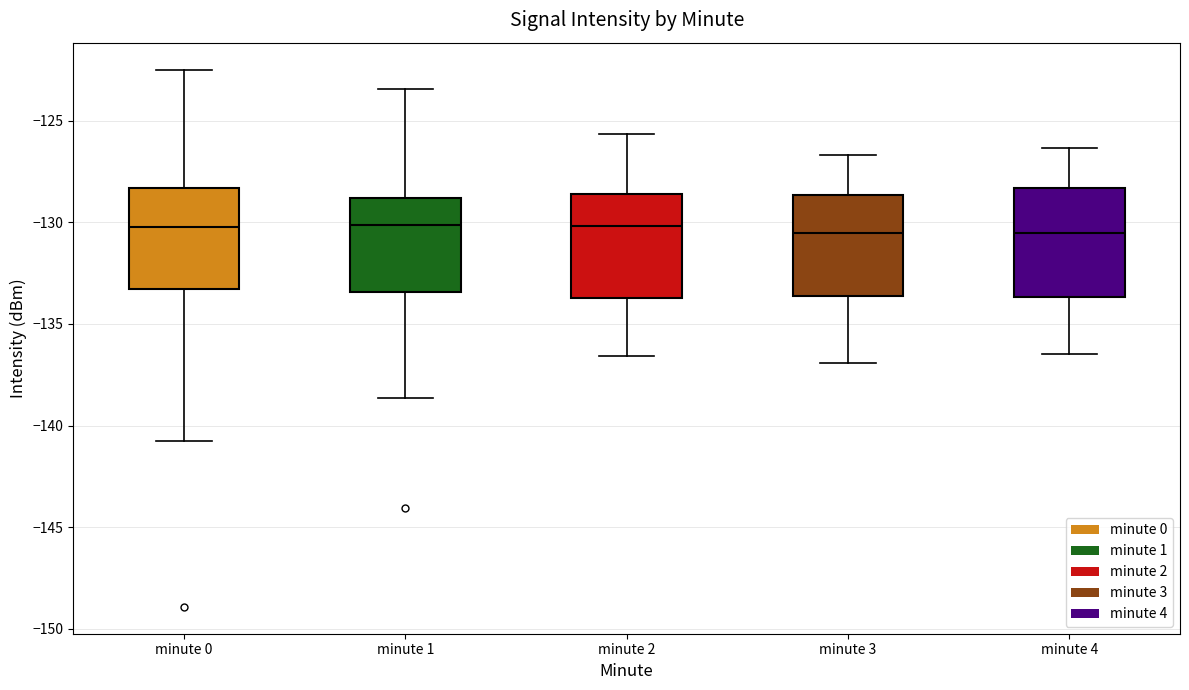

Where is the upper edge of the box for minute 3 on the y-axis? The values are not printed on the chart, so give them approximately, as read against the axis.

-128.5